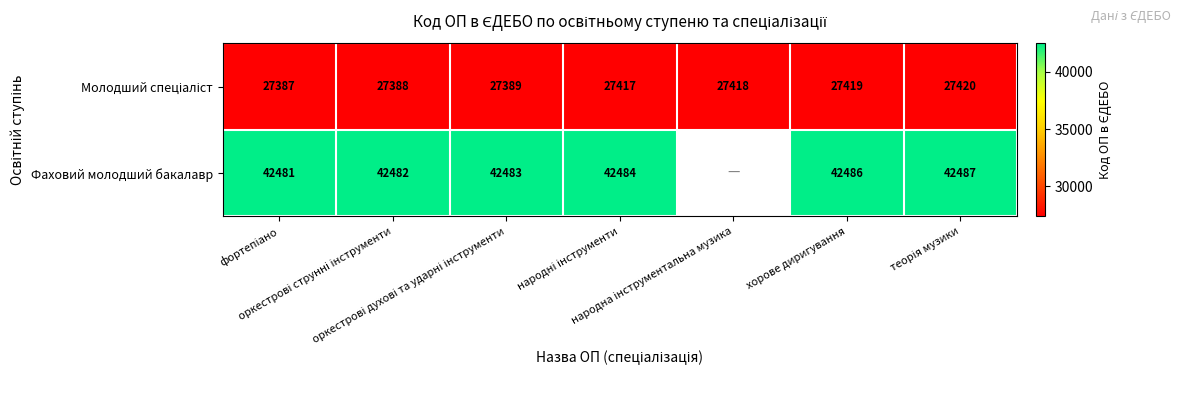

Which has a higher value, народні інструменти or народна інструментальна музика?

народна інструментальна музика